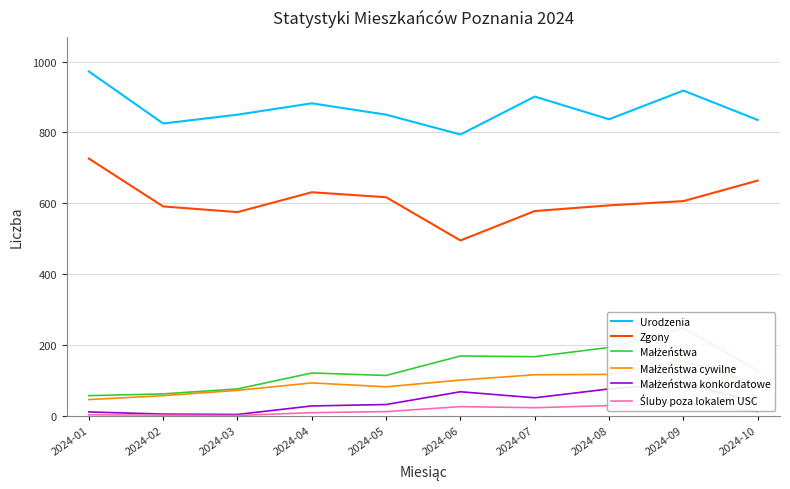

Rank the categories by Małżeństwa value from lowest to highest.

2024-01, 2024-02, 2024-03, 2024-05, 2024-04, 2024-10, 2024-07, 2024-06, 2024-08, 2024-09